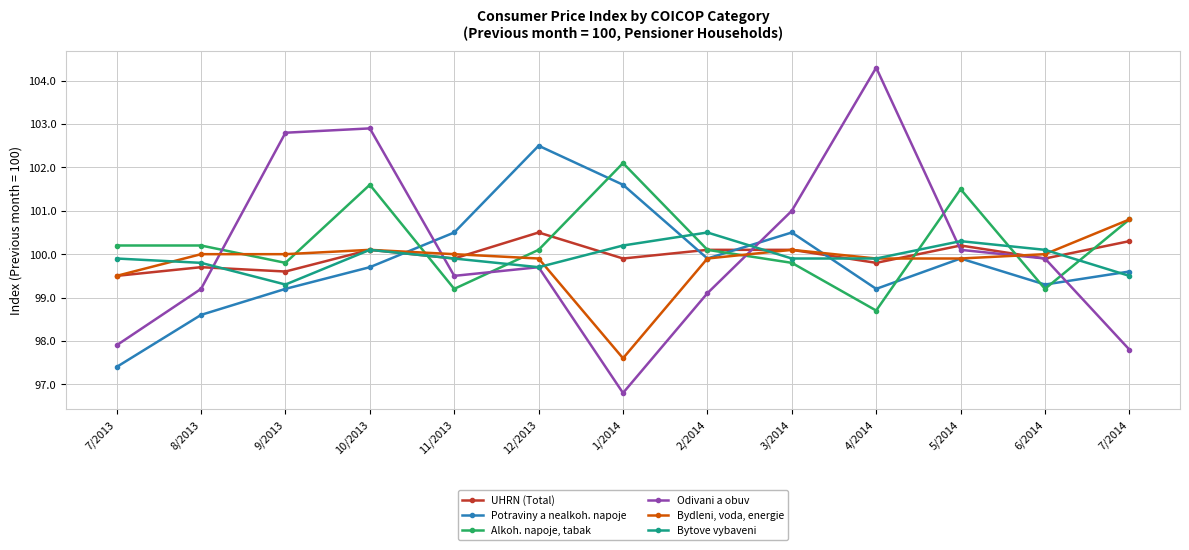

What is the difference between the second highest and minimum values in the Potraviny a nealkoh. napoje series?

4.2